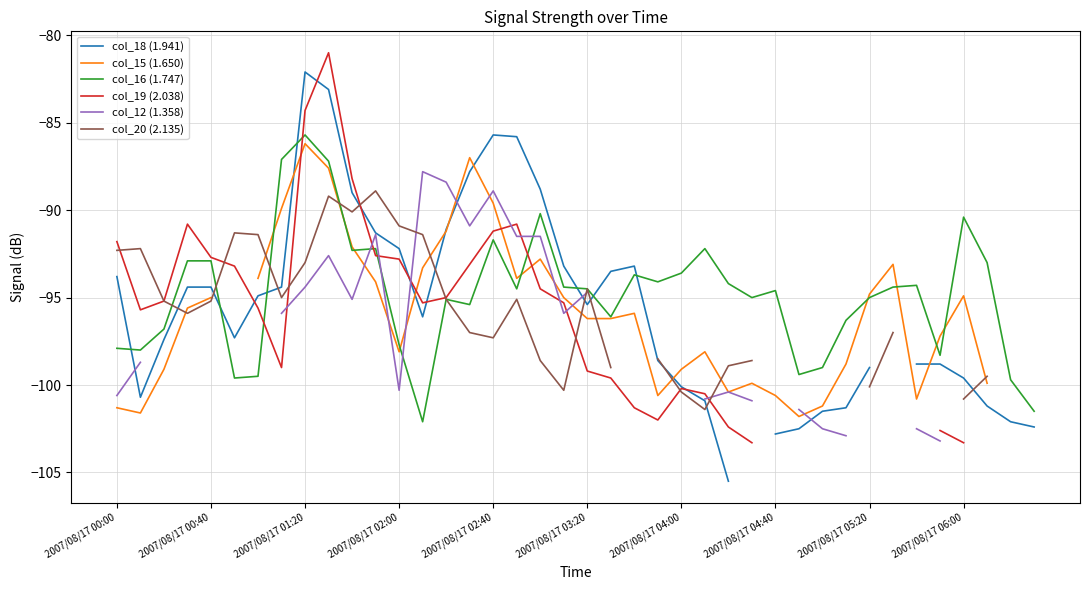

How many interior local valleys does the col_16 (1.747) series have?

11